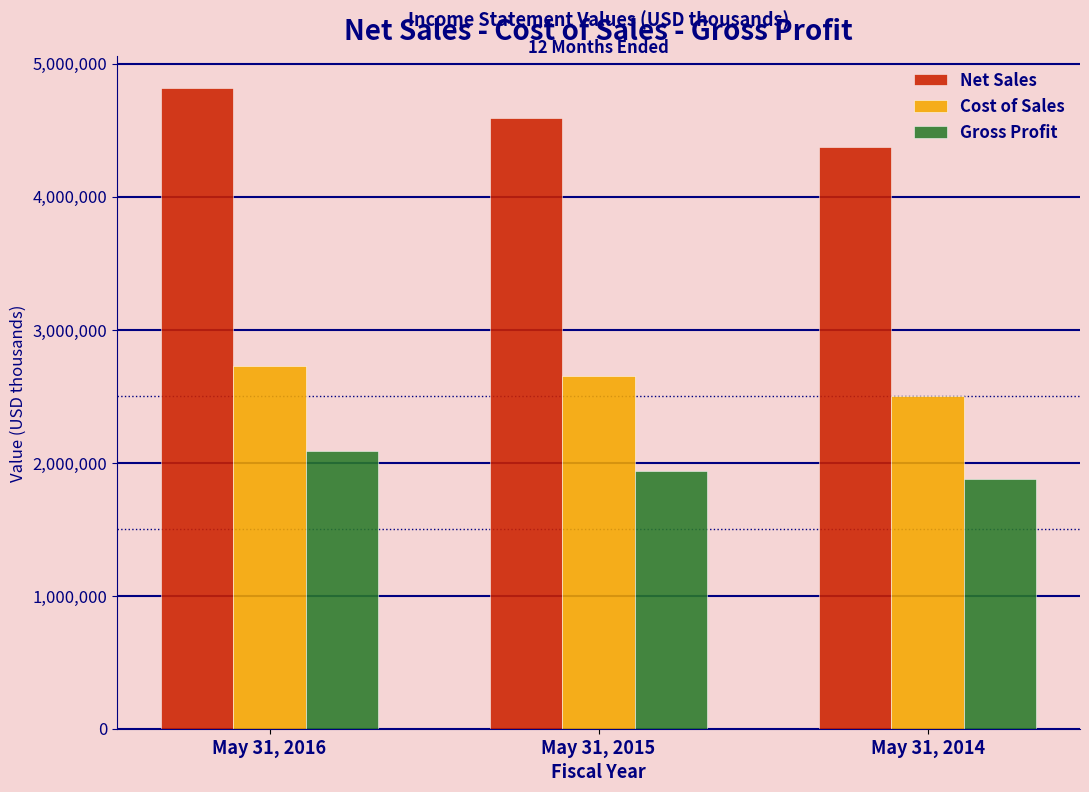

What is the spread (max minus min) of values at May 31, 2016?

2726601